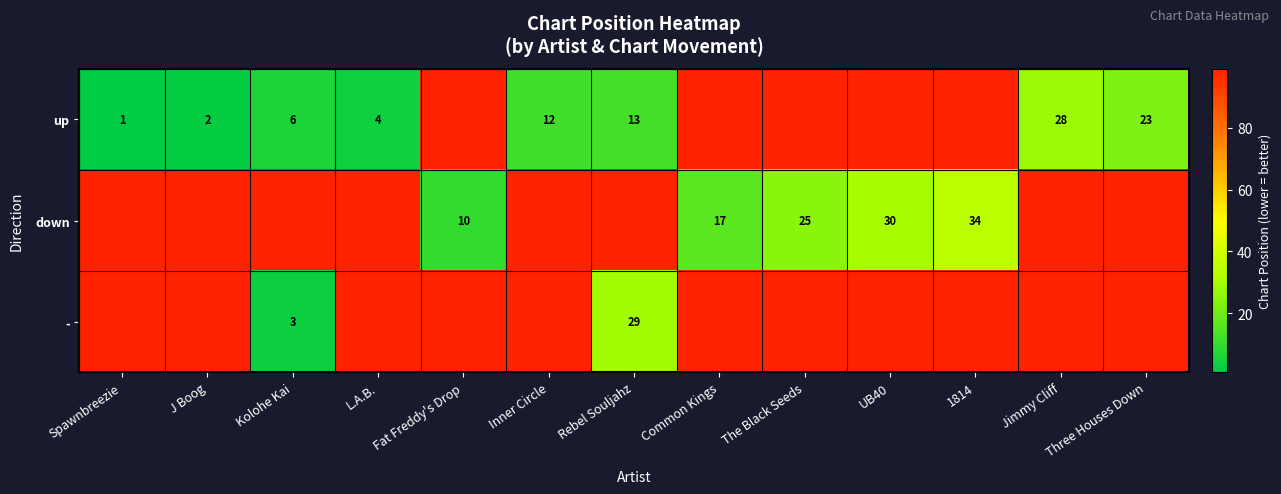

Between Inner Circle and 1814, which is larger?

1814